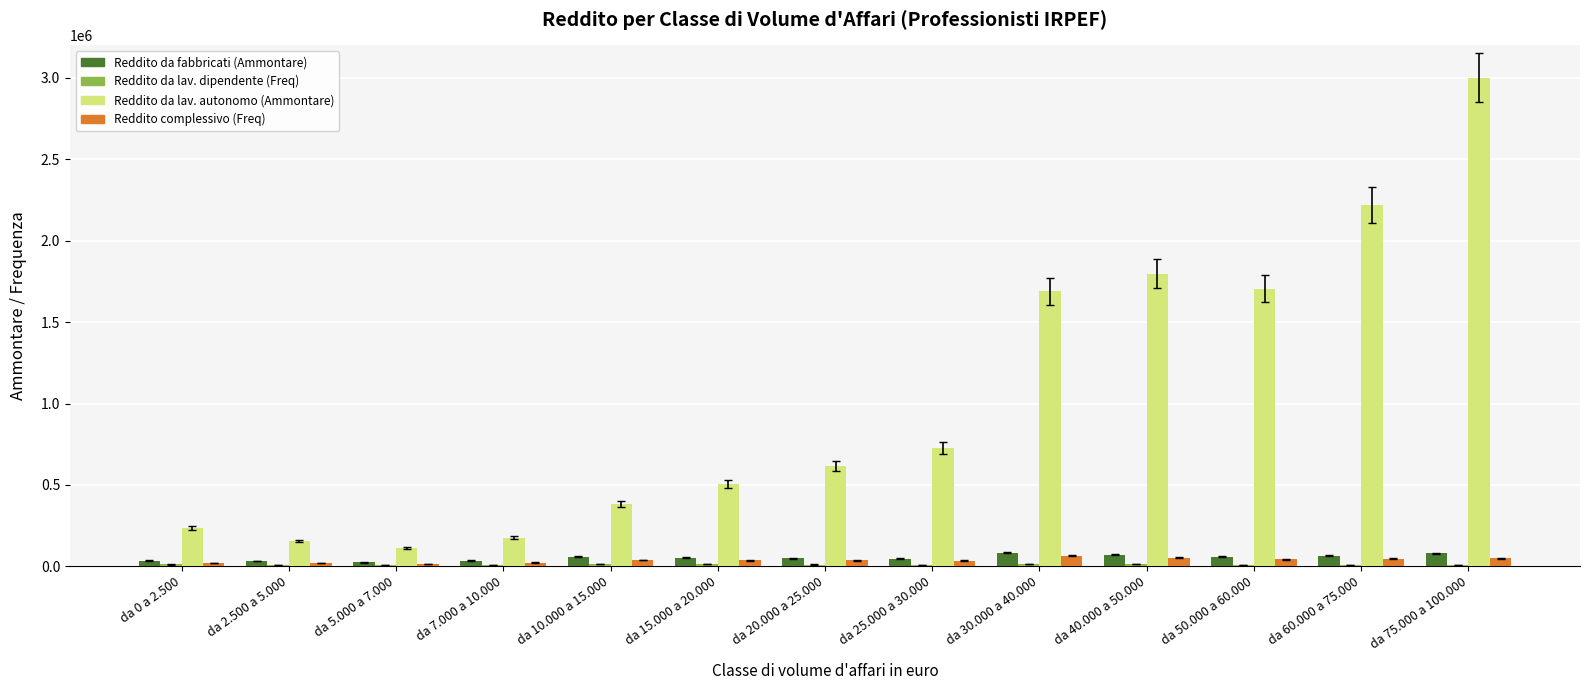

Which series changed the most between da 2.500 a 5.000 and da 75.000 a 100.000?

Reddito da lav. autonomo (Ammontare)